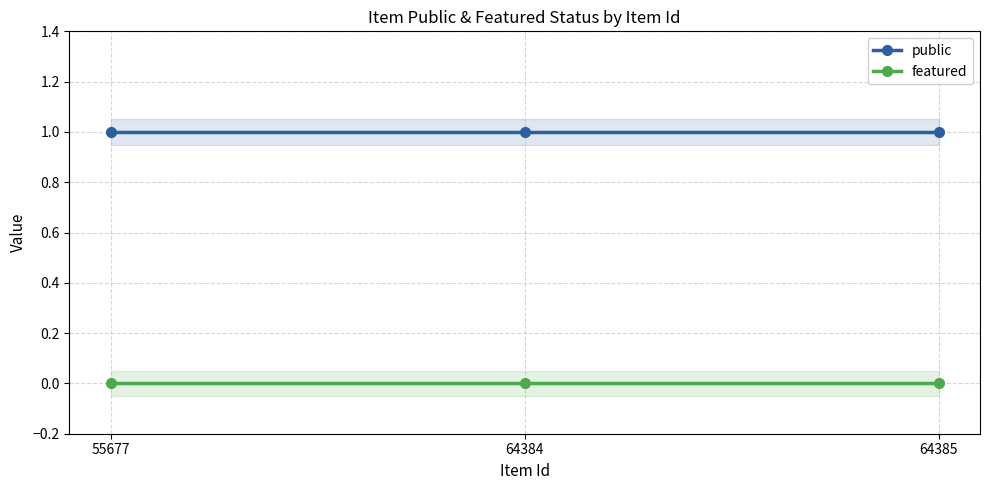

List the labels in order of featured value, largest first.

55677, 64384, 64385